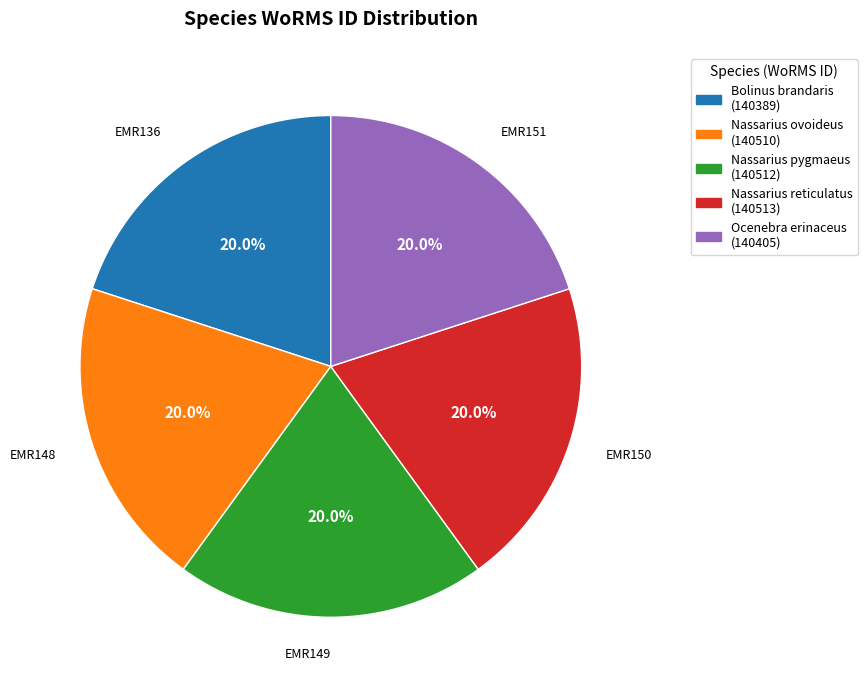

Is Bolinus brandaris the majority of the pie?

No